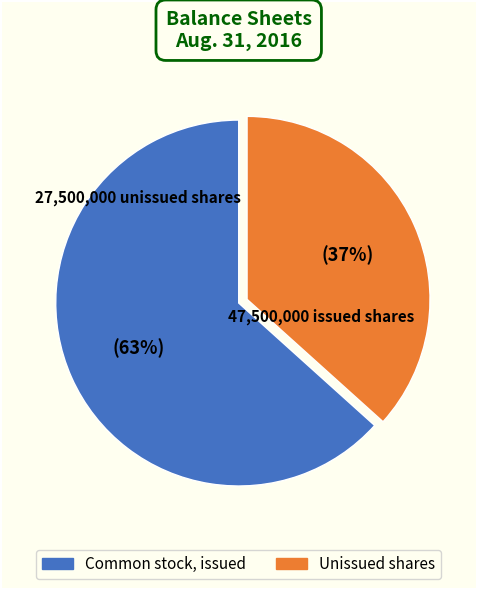

Is there a majority slice in this chart?

Yes